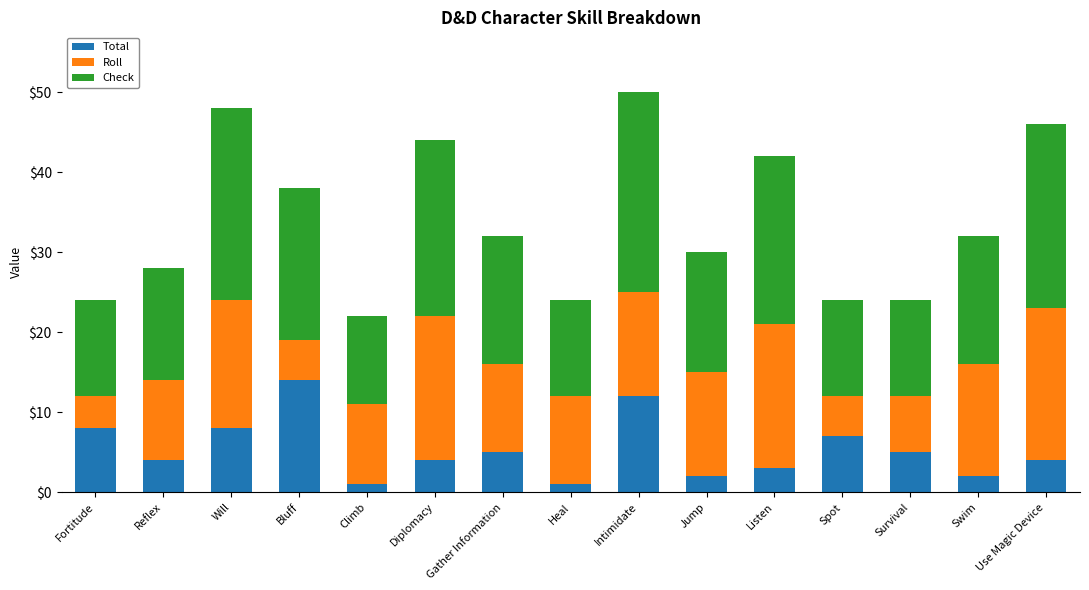

True or false: Total has a value of 8 at Survival.

False